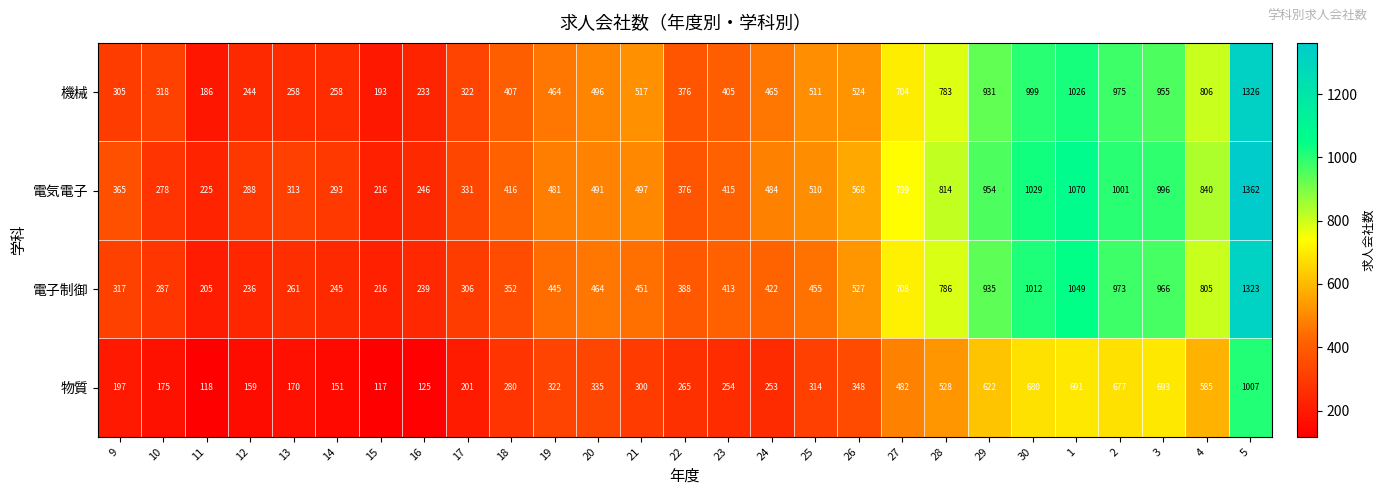

Which category has the lowest value in the 物質 series?

15